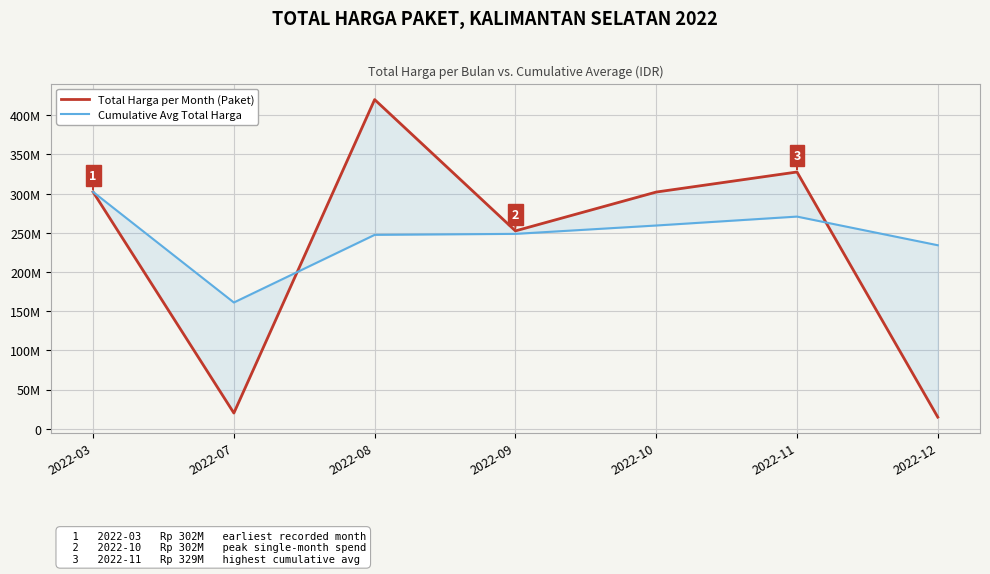

True or false: Cumulative Avg Total Harga and Total Harga per Month (Paket) intersect in this chart.

True